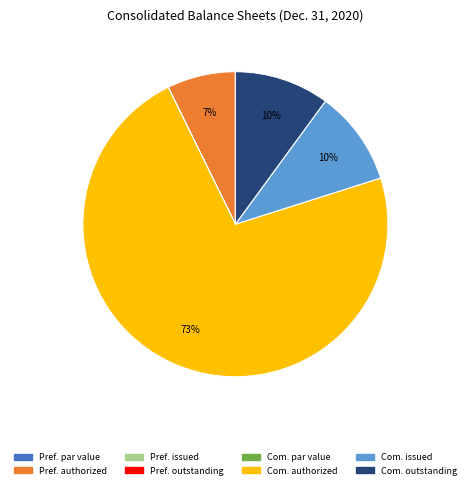

Does any single category account for the majority?

Yes